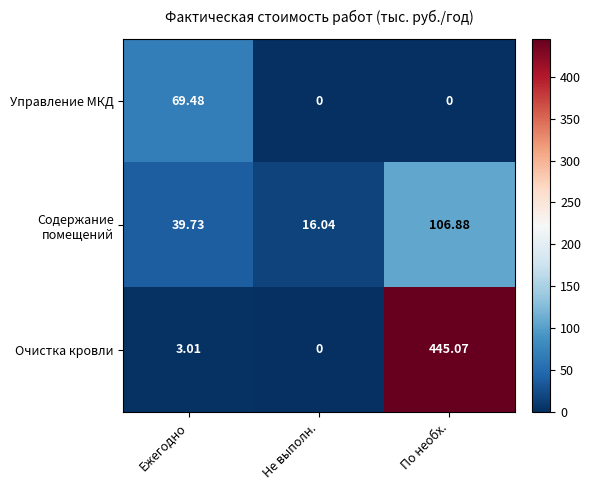

At which label does Очистка кровли reach its minimum?

Не выполн.